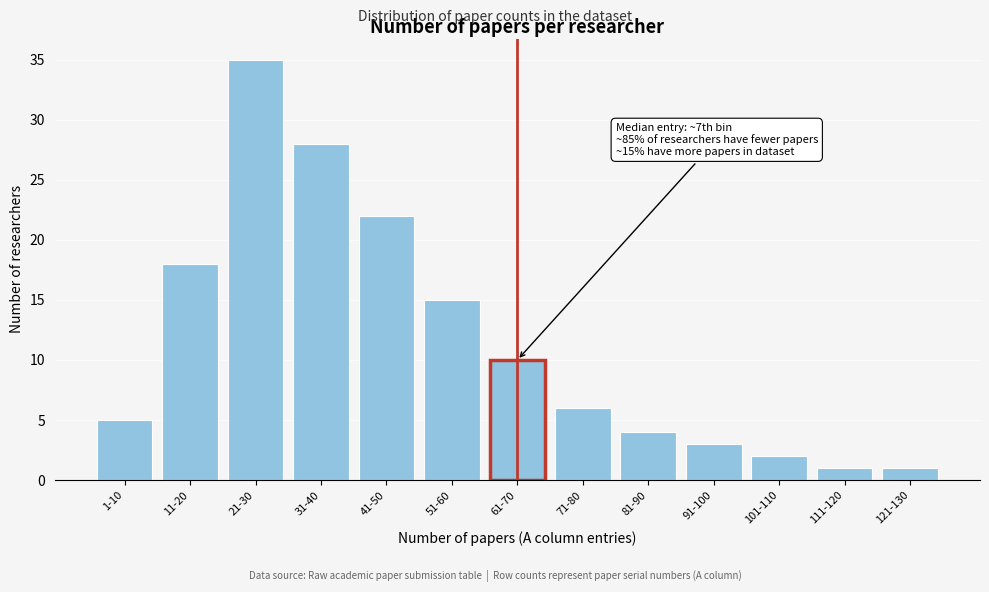

Reading left to right, extract all data points from this chart.

1-10=5	11-20=18	21-30=35	31-40=28	41-50=22	51-60=15	61-70=10	71-80=6	81-90=4	91-100=3	101-110=2	111-120=1	121-130=1